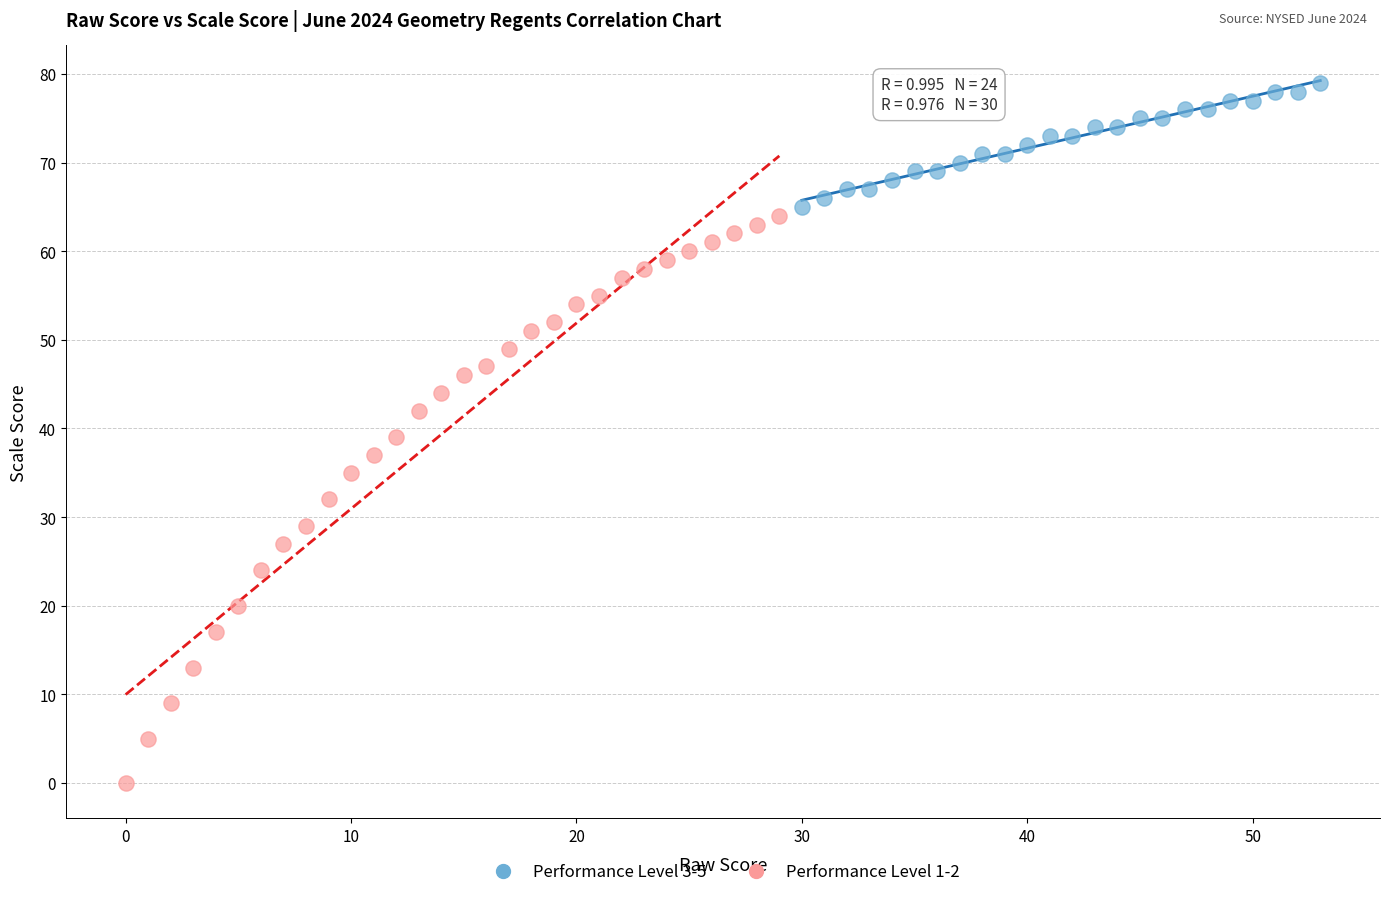

Which series has the largest Y range (max minus min)?

Performance Level 1-2